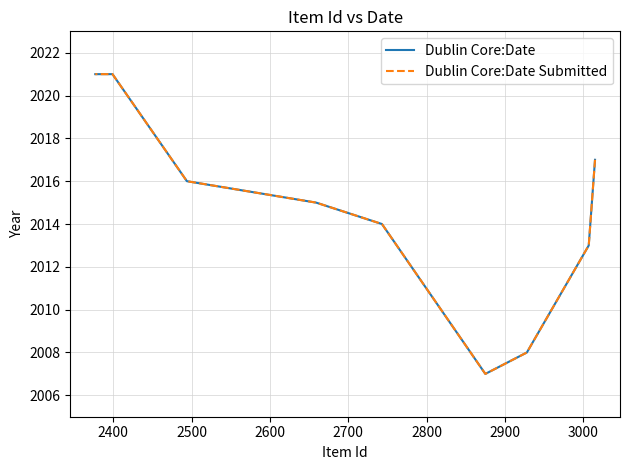

What are all the series names shown in the legend?

Dublin Core:Date, Dublin Core:Date Submitted